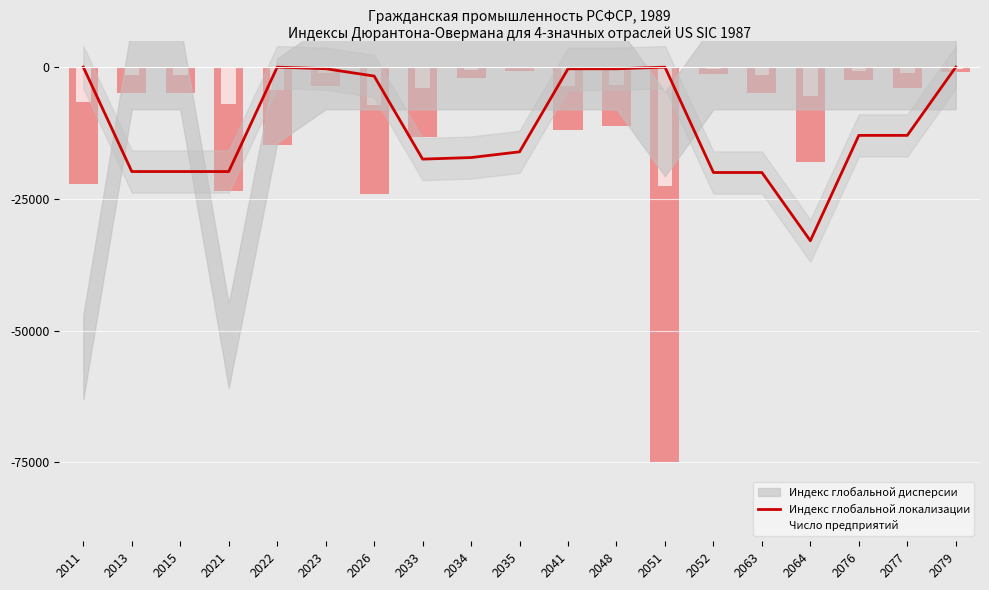

Where is the data nearest to the value -16475?

2035